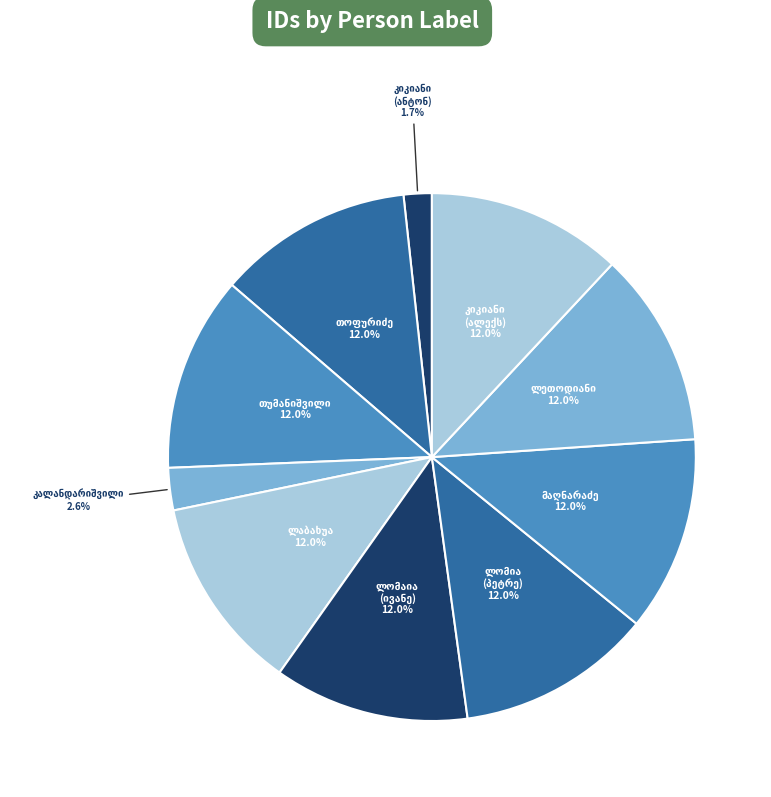

Does any single category account for the majority?

No